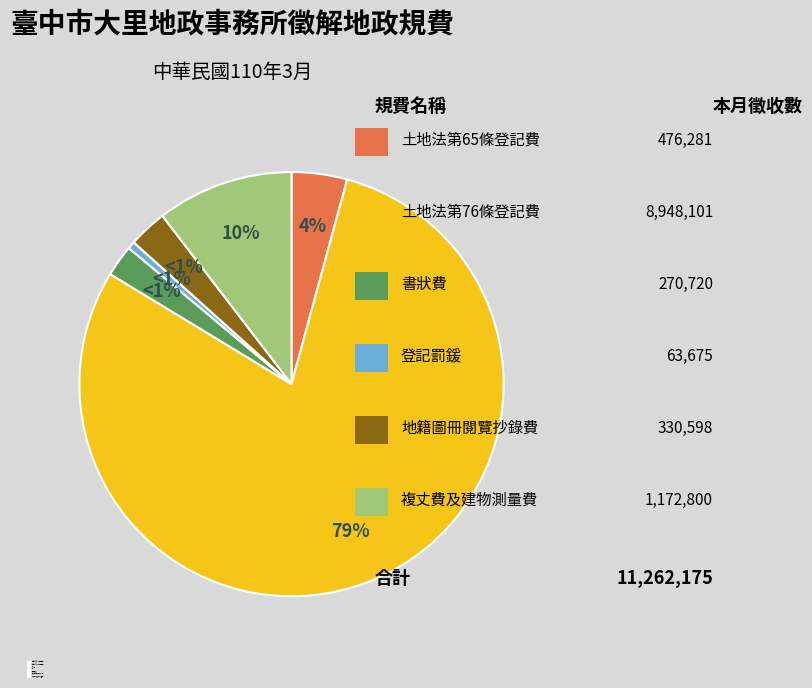

To the nearest percent, what is the difference between the largest and smallest slice percentages?

79%